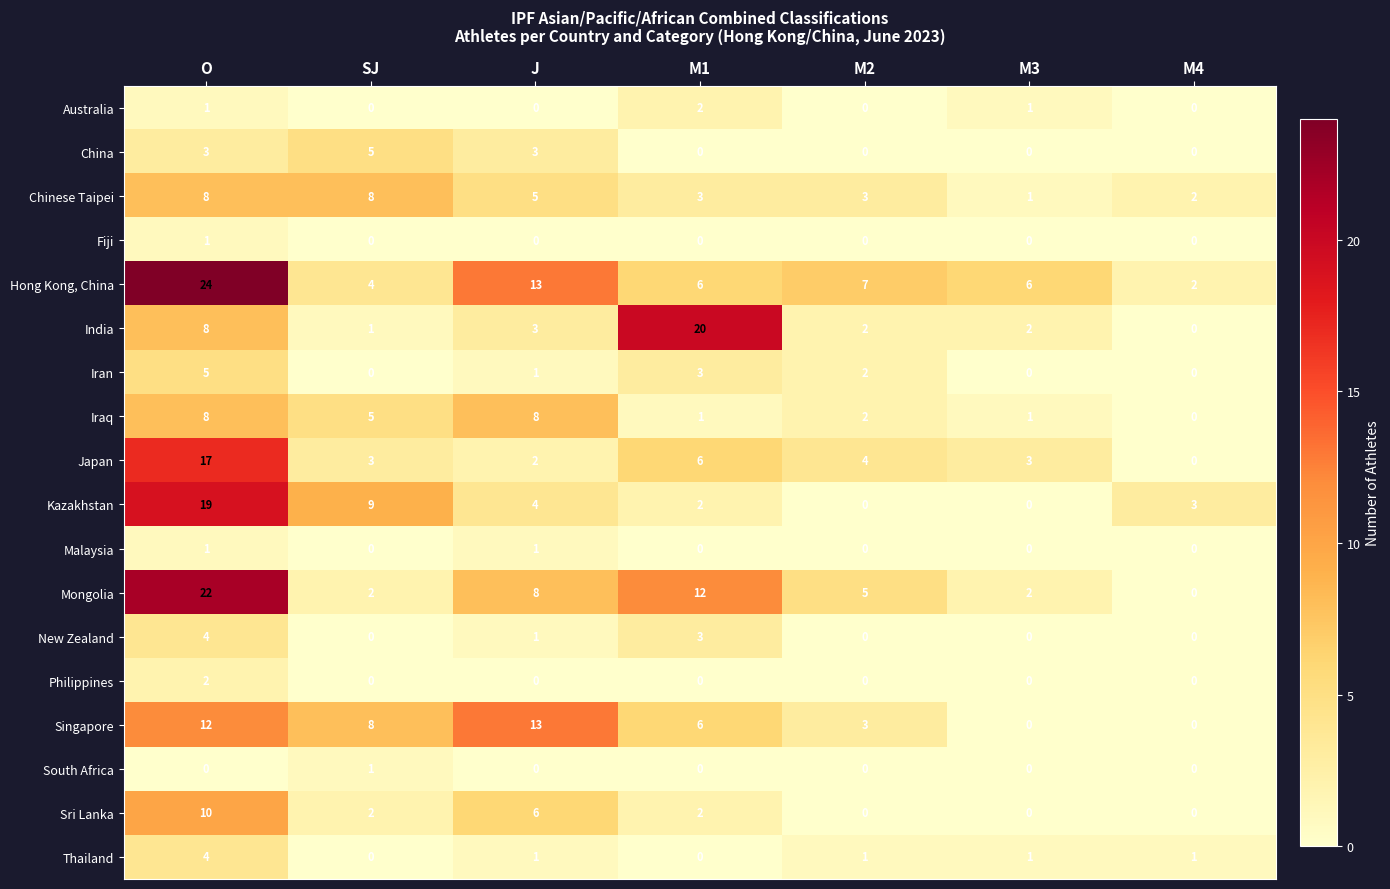

The value of South Africa at M2 is -1. True or false?

False